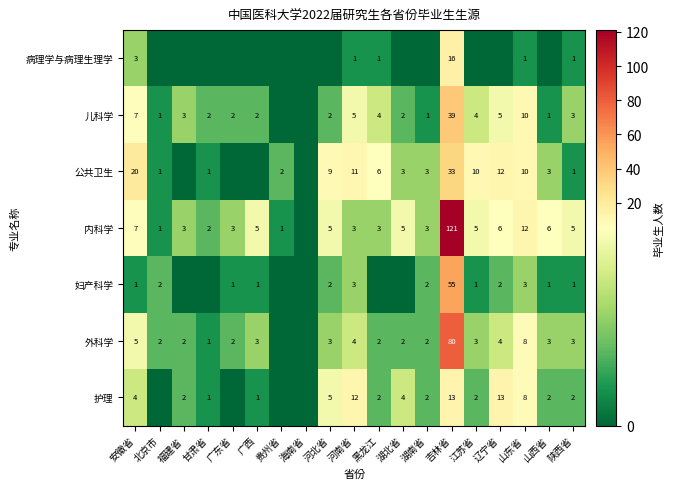

Between 河南省 and 吉林省, which series saw the biggest shift?

内科学